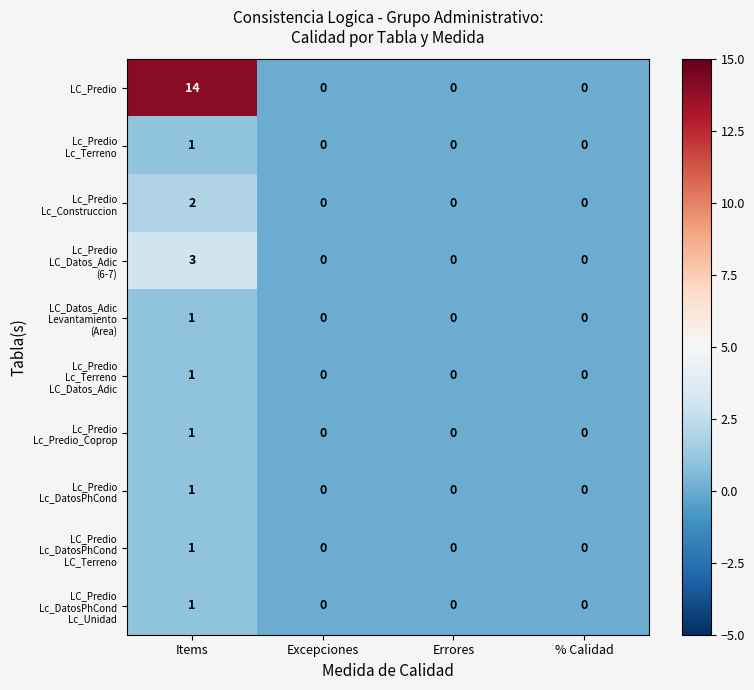

Which series has the largest total across all categories?

LC_Predio